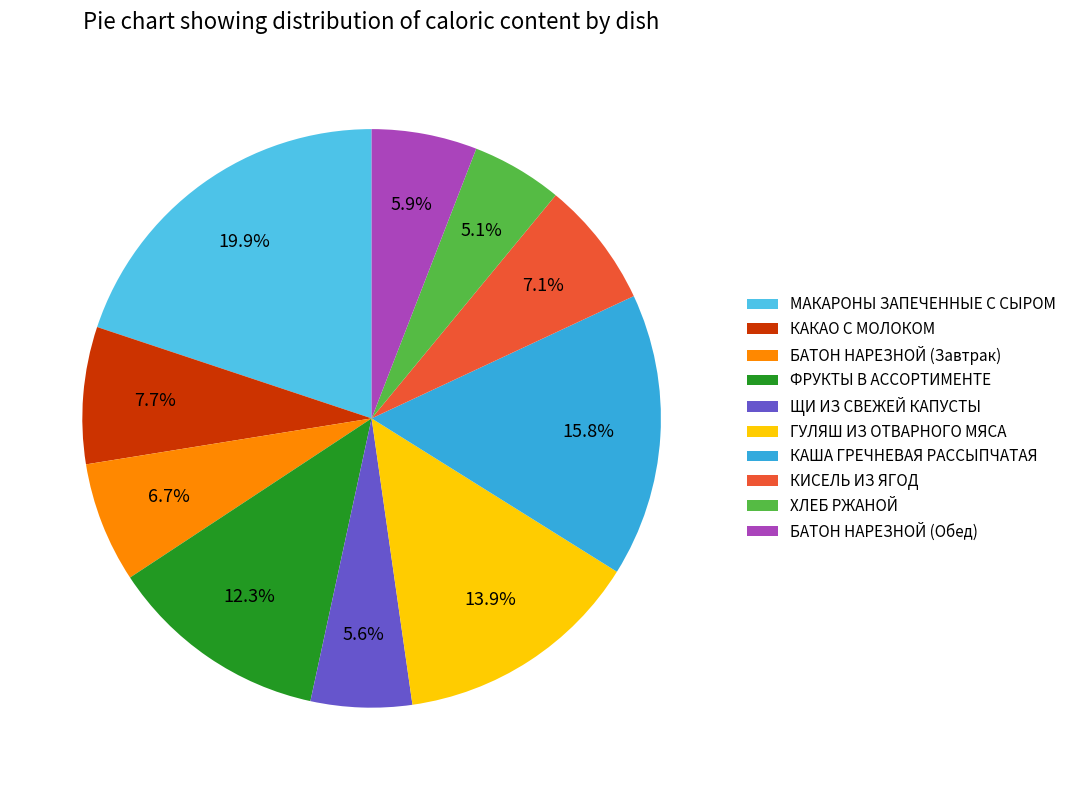

To the nearest percent, what is the combined percentage of ГУЛЯШ ИЗ ОТВАРНОГО МЯСА and МАКАРОНЫ ЗАПЕЧЕННЫЕ С СЫРОМ?

34%